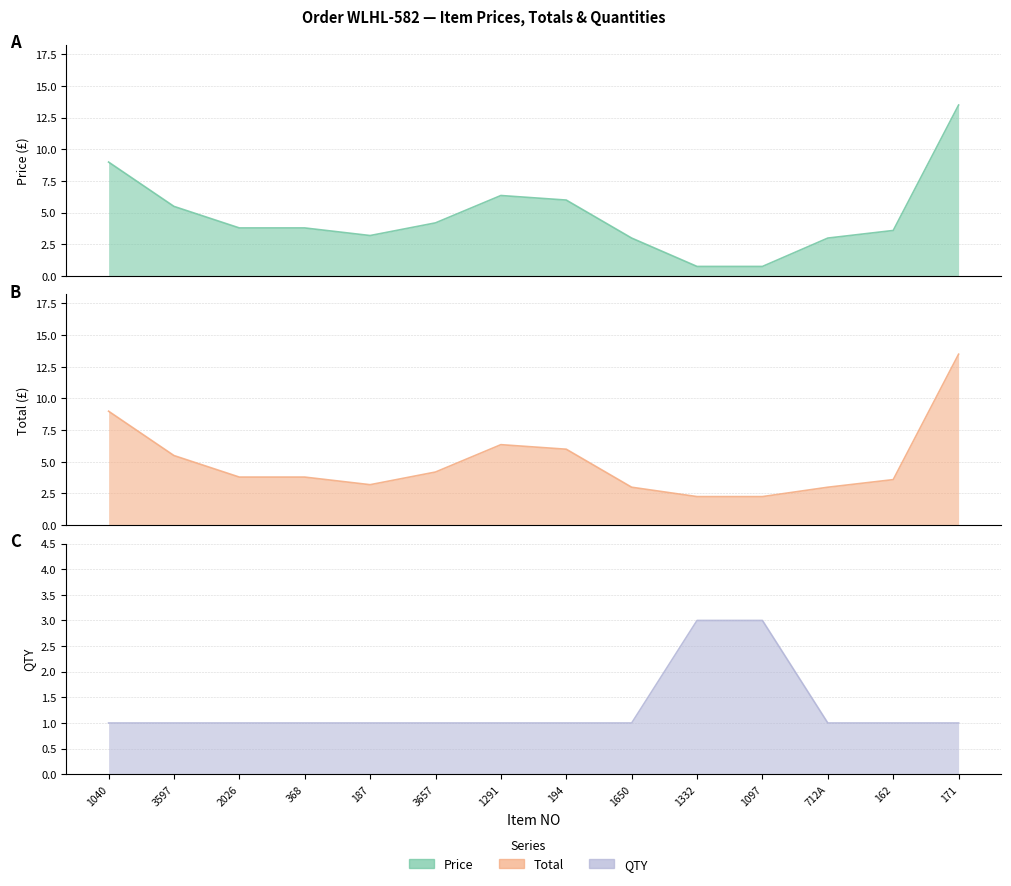

What is the difference between the maximum and minimum values in the QTY series?

2.0